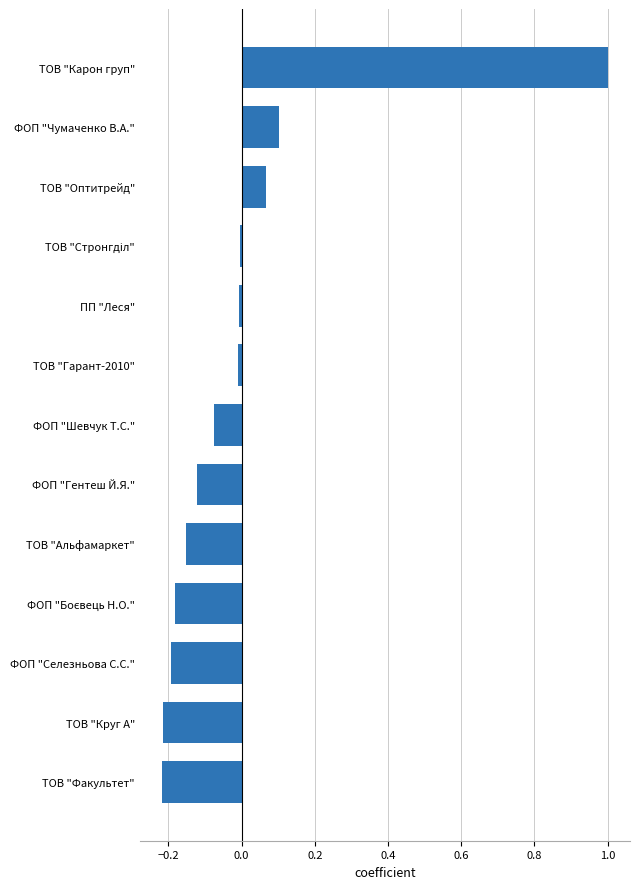

Does the chart contain stacked bars?

No